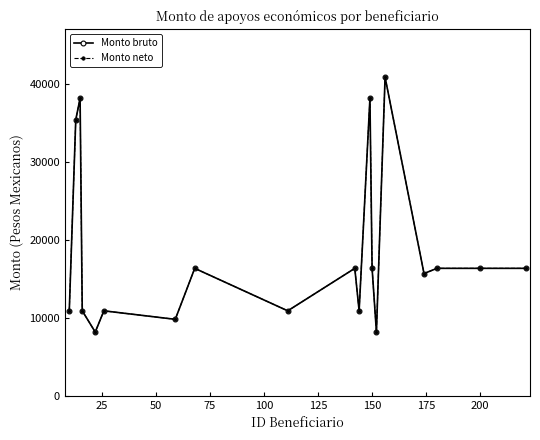

Is this an area chart (filled region under the line)?

No